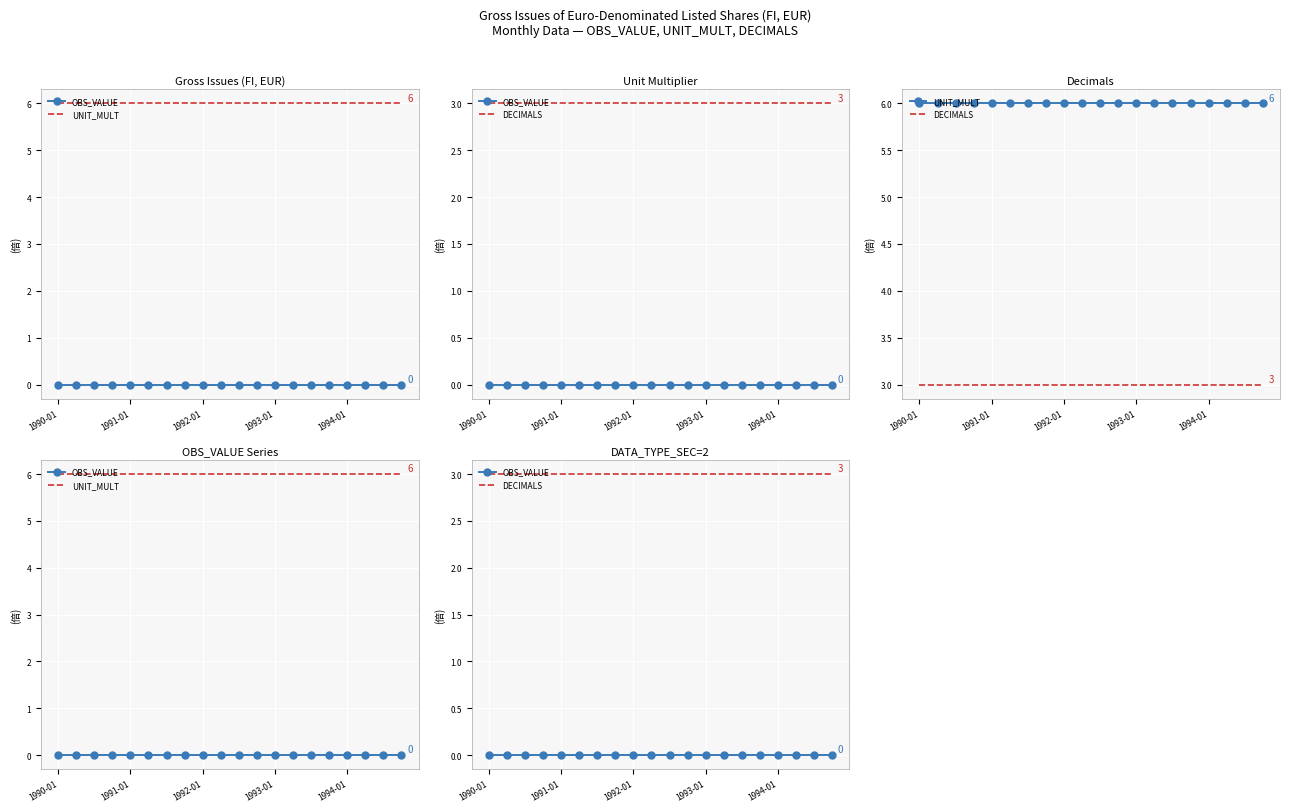

Which series changed the most between 6 and 9?

OBS_VALUE